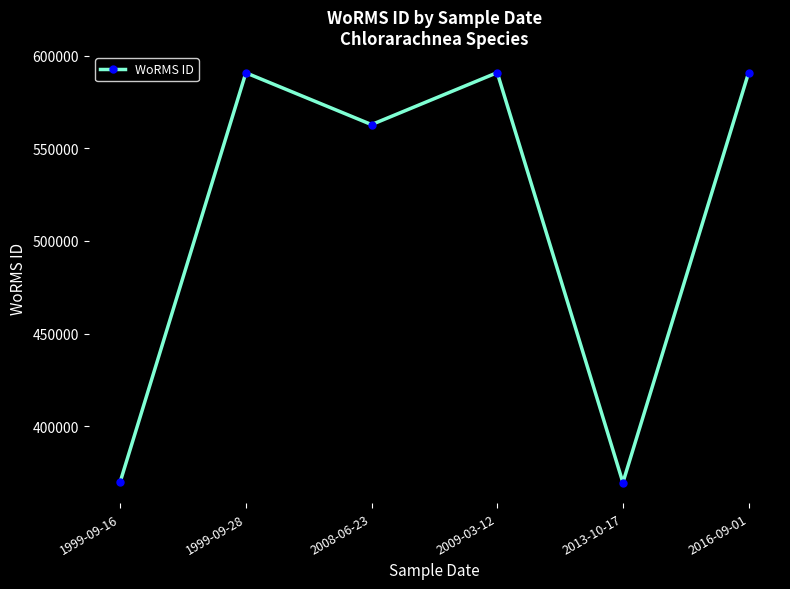

Is this an area chart (filled region under the line)?

No